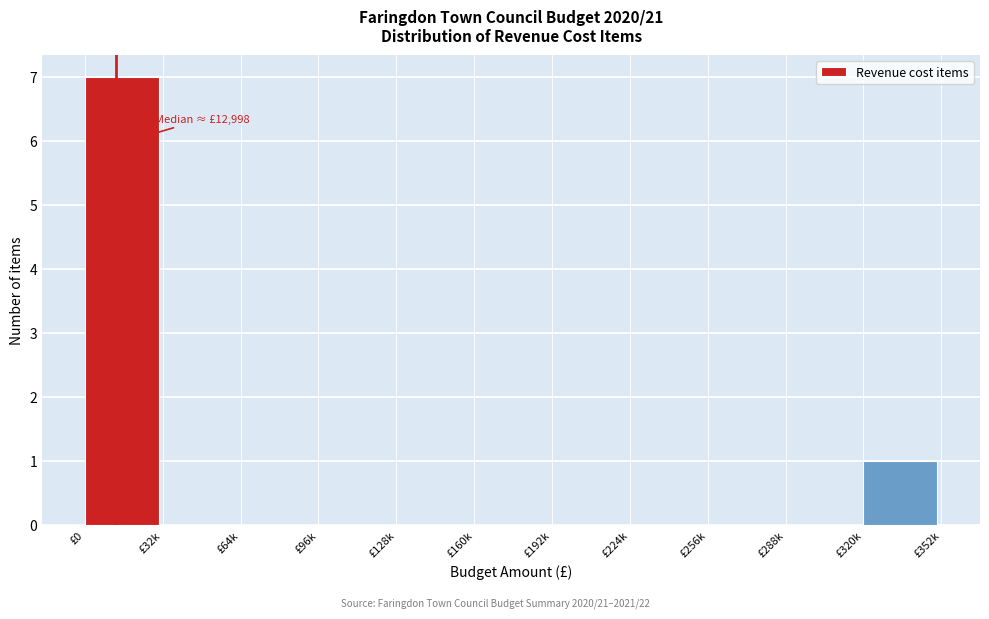

Reading left to right, what are all the values shown in this chart?

£0=7	£32k=0	£64k=0	£96k=0	£128k=0	£160k=0	£192k=0	£224k=0	£256k=0	£288k=0	£320k=1